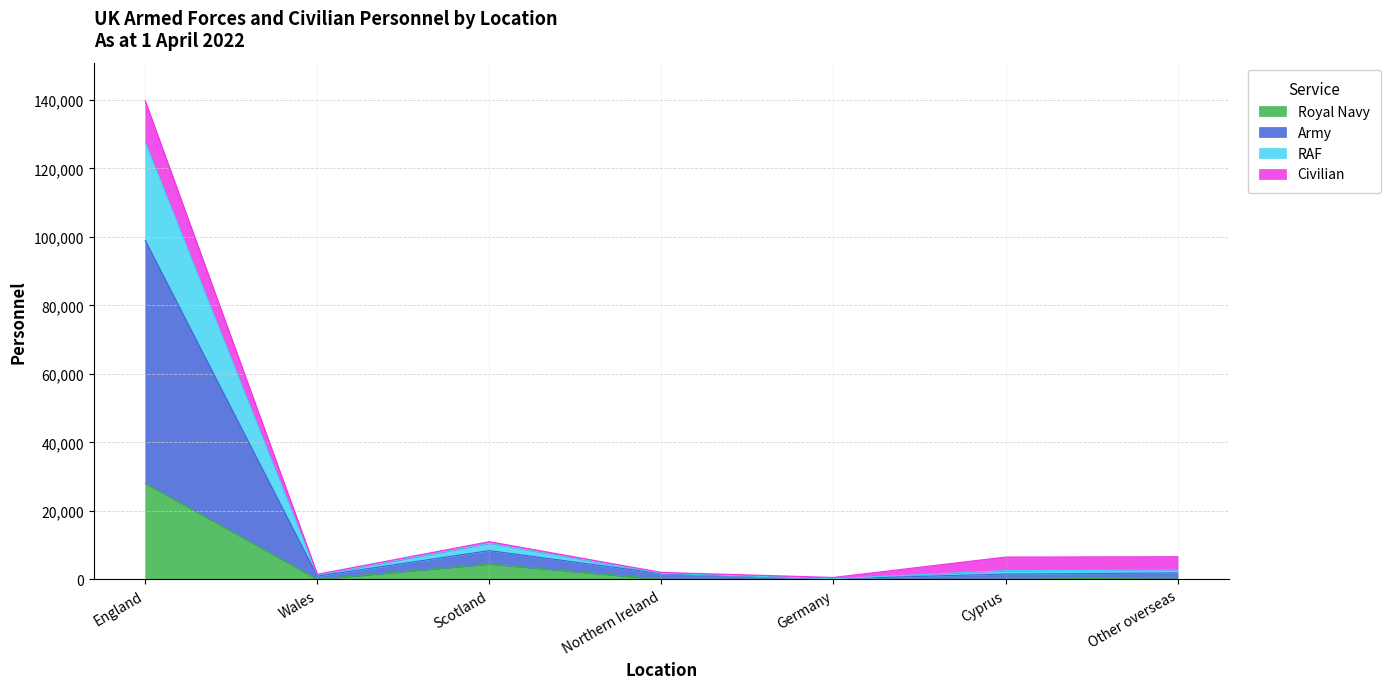

List the labels in order of Army value, smallest first.

Germany, Wales, Northern Ireland, Cyprus, Other overseas, Scotland, England